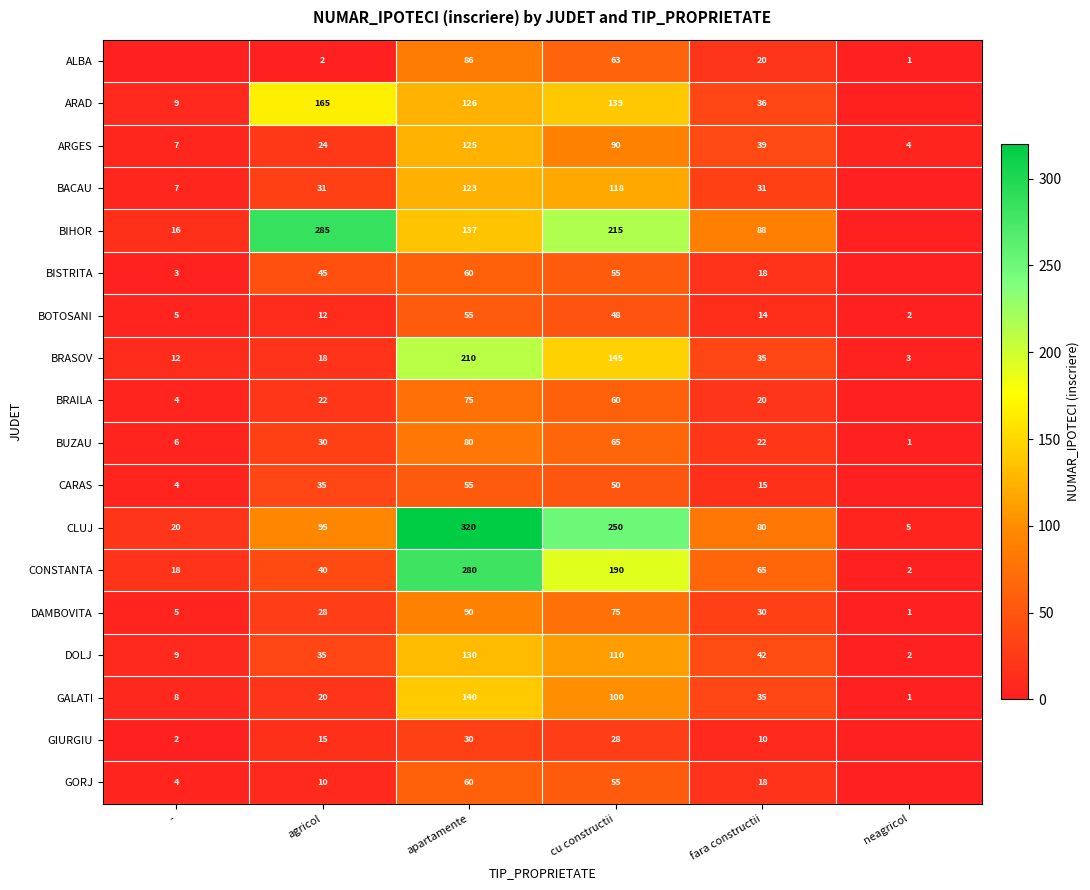

List the labels in order of BUZAU value, largest first.

apartamente, cu constructii, agricol, fara constructii, -, neagricol